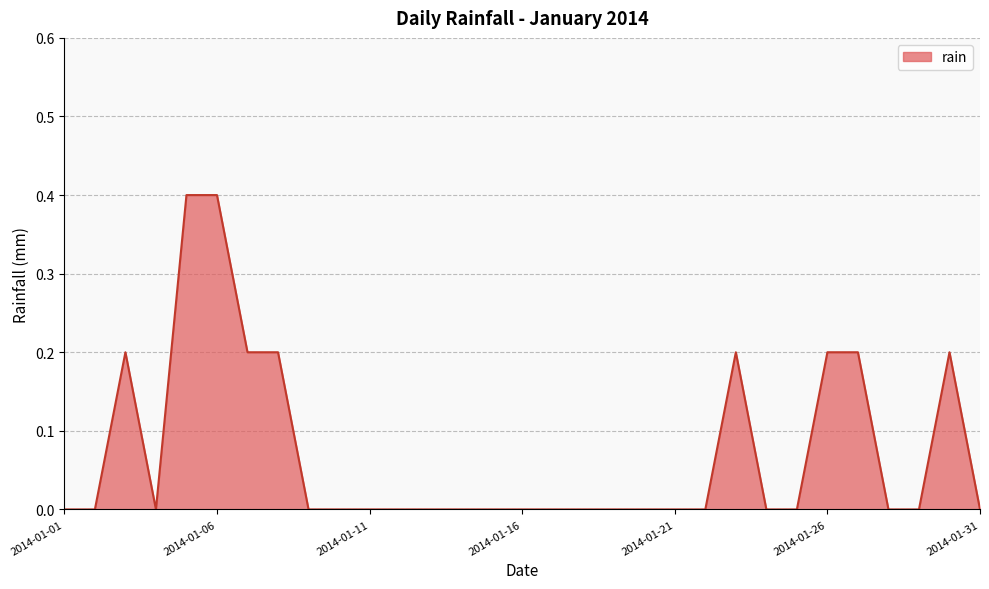

What is the maximum value shown in the chart?

0.4